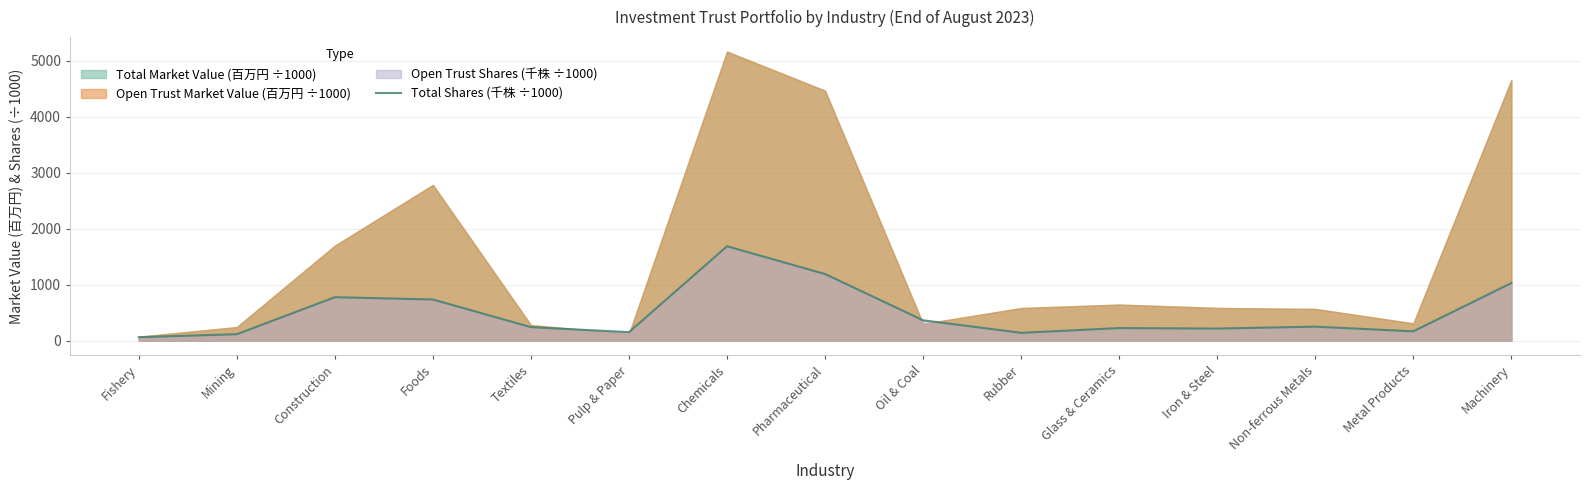

How many points are higher than both their immediate neighbors (excluding endpoints)?

4